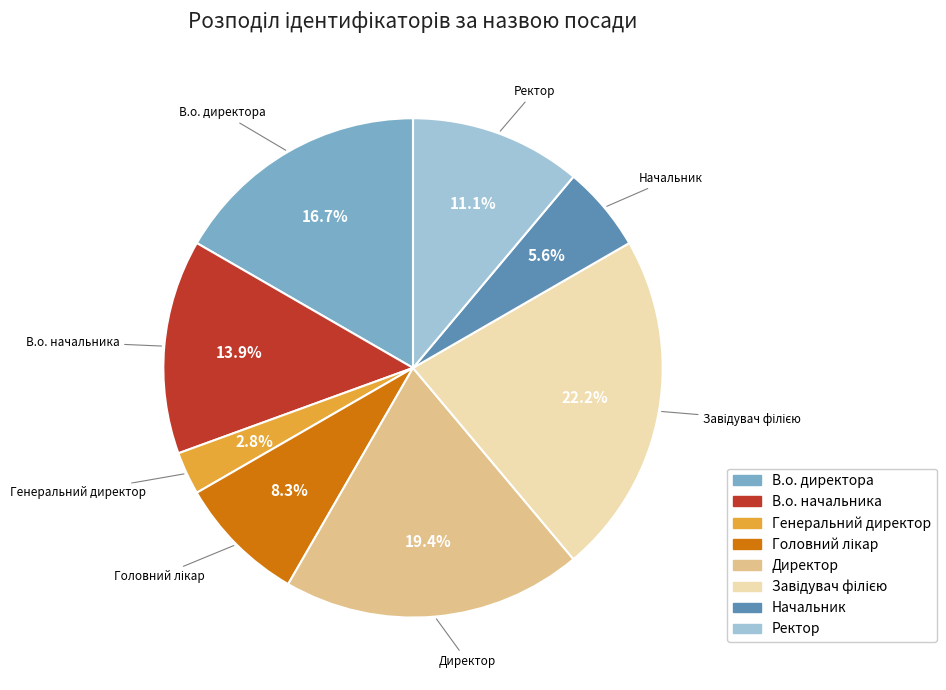

What is the total percentage of В.о. директора and Ректор?

27.8%